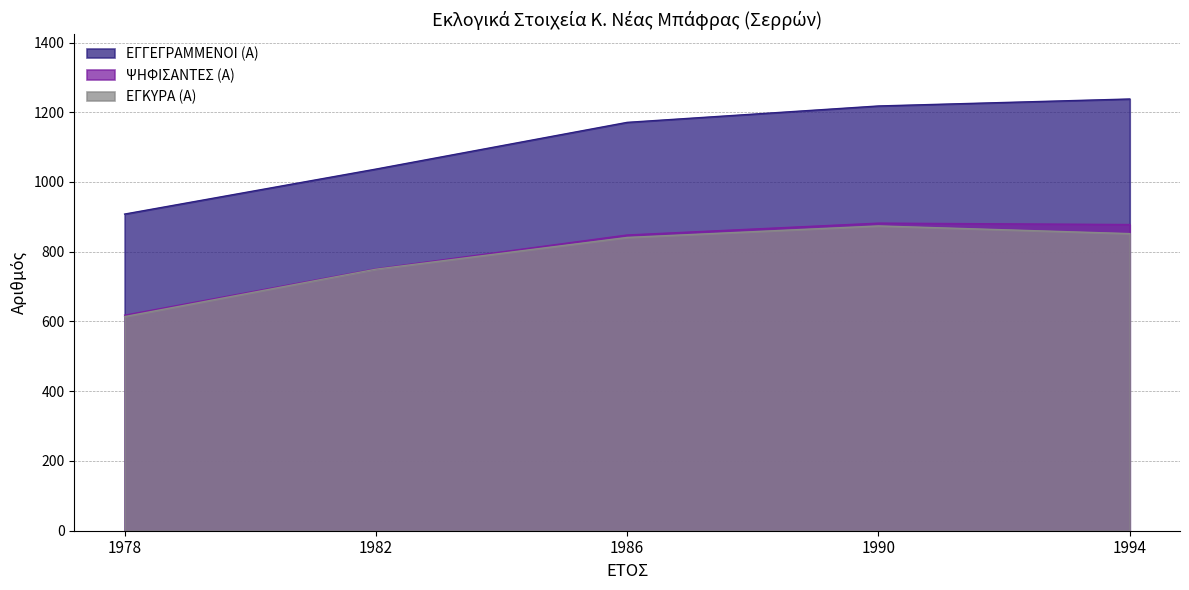

Which series has the largest total across all categories?

ΕΓΓΕΓΡΑΜΜΕΝΟΙ (Α)